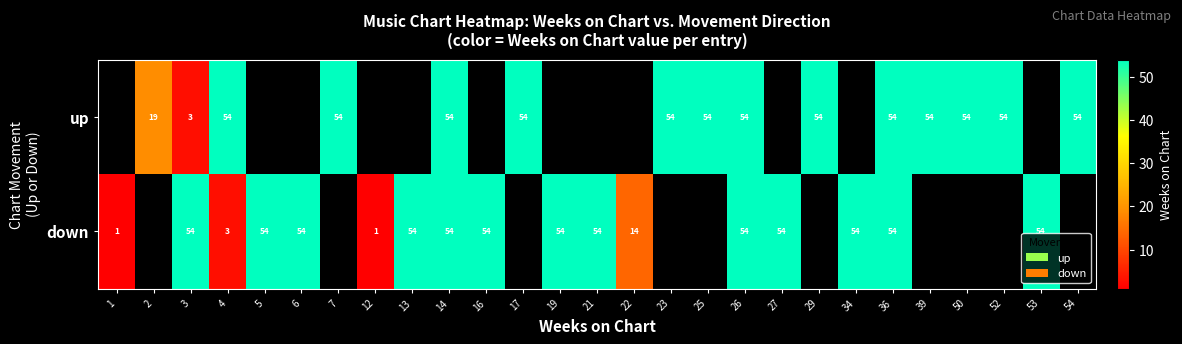

How many categories are shown in the chart?

27